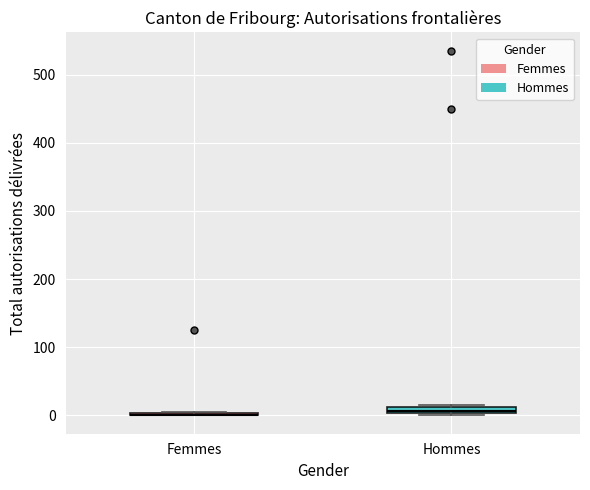

Where is the upper edge of the box for Hommes on the y-axis? The values are not printed on the chart, so give them approximately, as read against the axis.

10